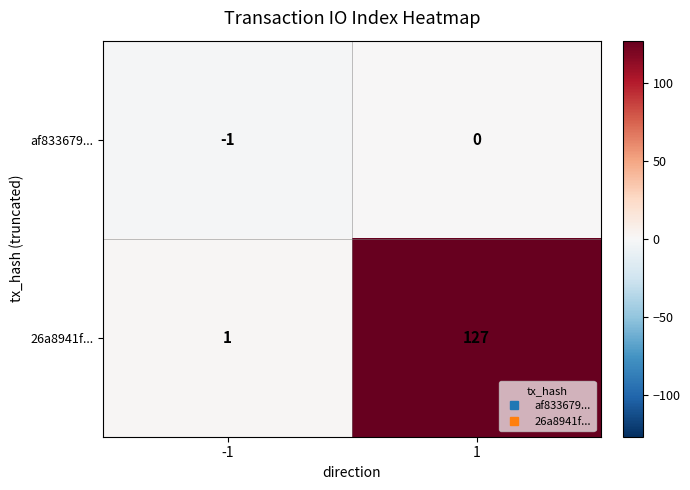

Which series changed the most between -1 and 1?

26a8941f...